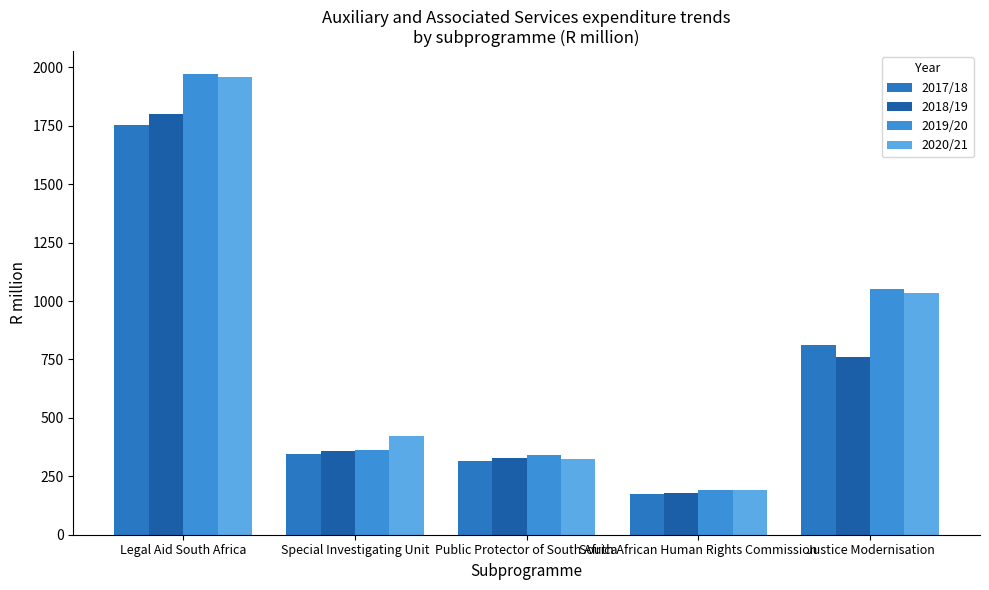

Is the value of 2020/21 at Justice Modernisation greater than the value of 2017/18 at Public Protector of South Africa?

Yes